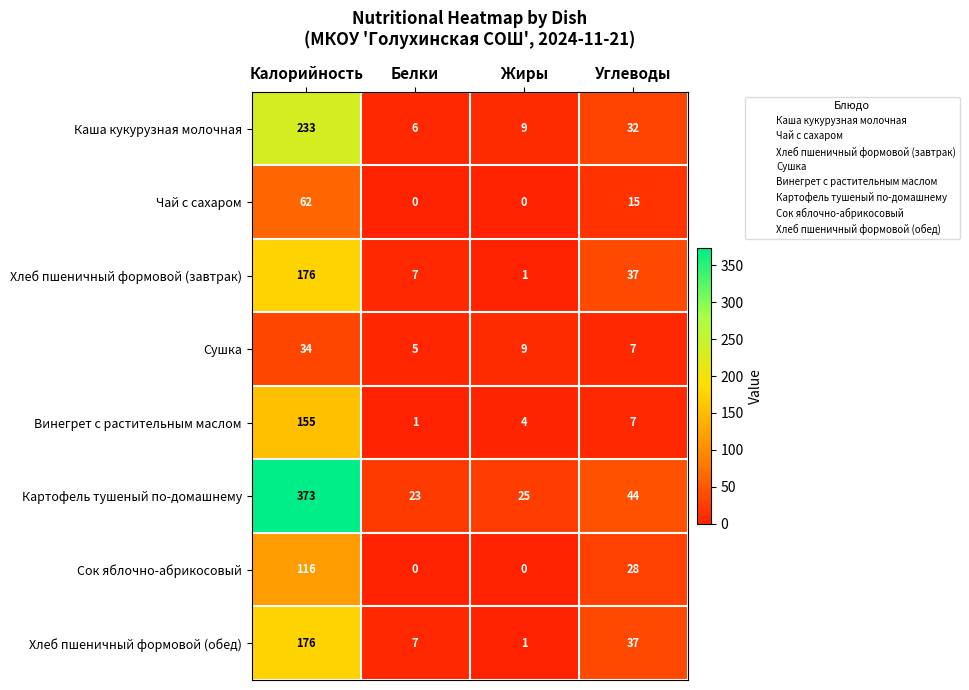

Which series has the widest spread of values?

Картофель тушеный по-домашнему